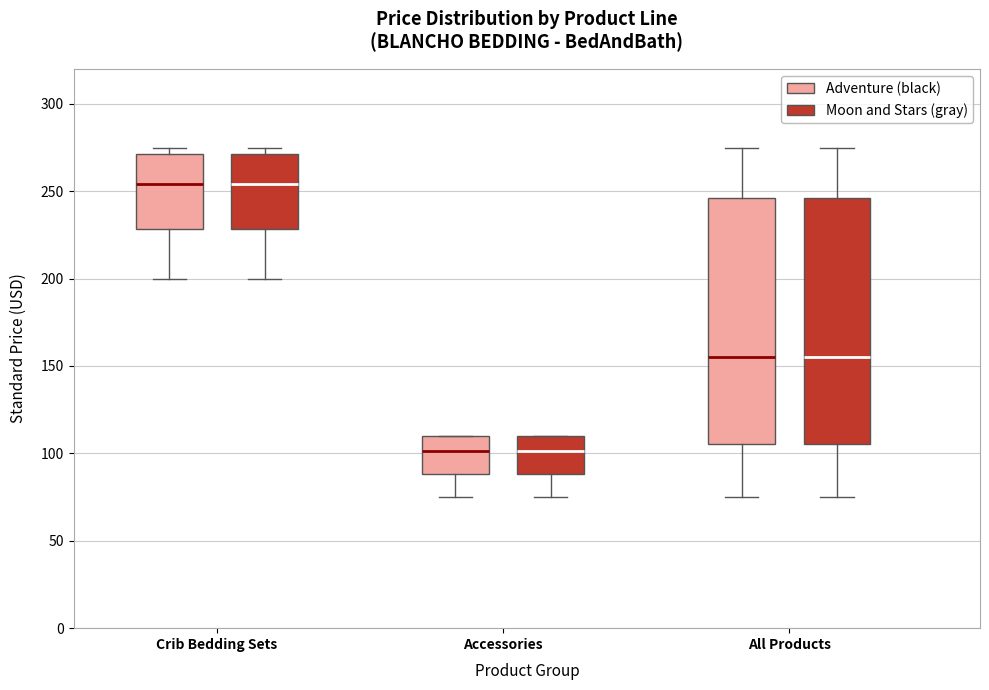

Where is the lower edge of the box for All Products (Adventure (black)) on the y-axis? The values are not printed on the chart, so give them approximately, as read against the axis.

105